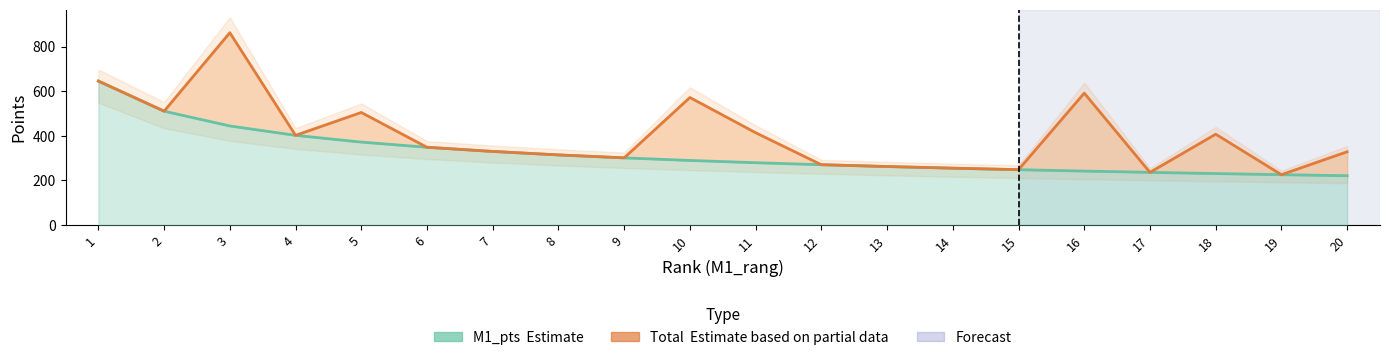

What is the value of the M1_pts (Estimate) point at the 13th from the left?

262.4